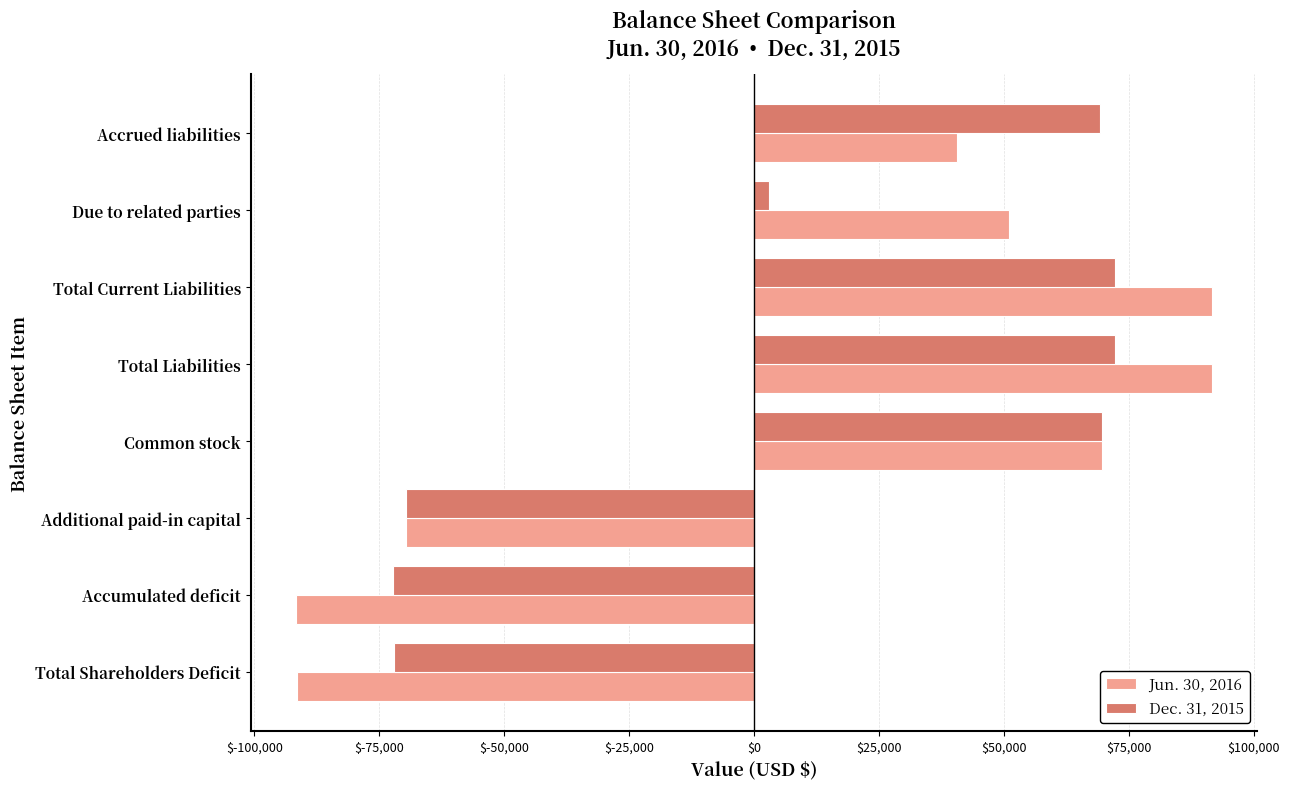

The Jun. 30, 2016 series shows -129482 at Accumulated deficit. True or false?

False